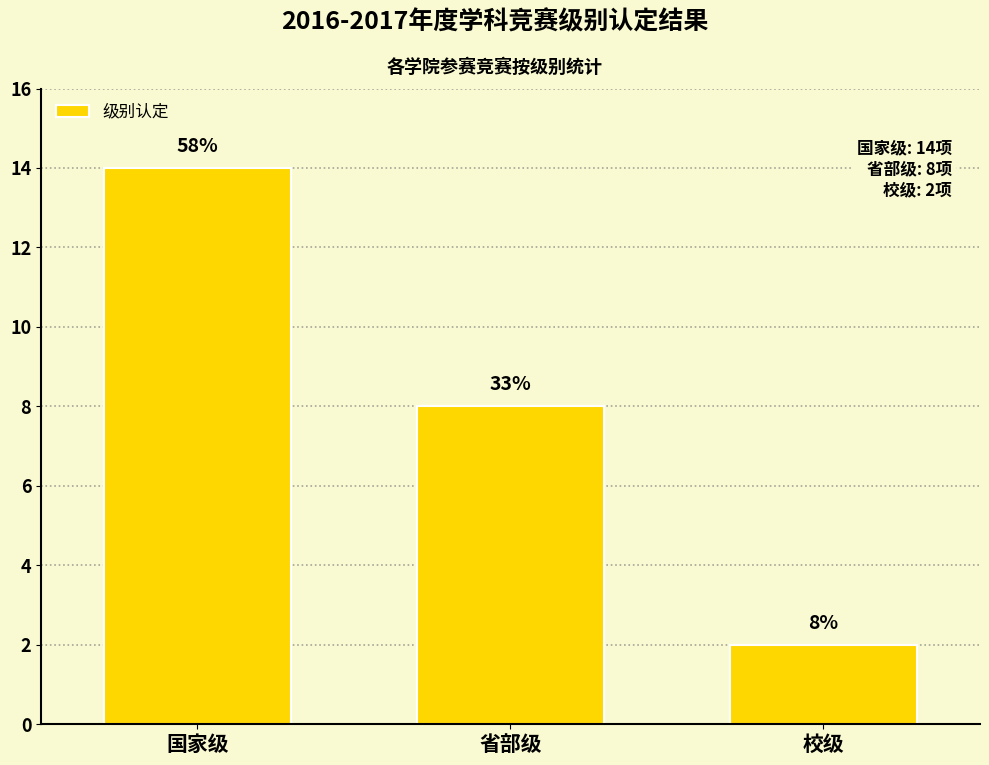

Does the chart contain any negative values?

No